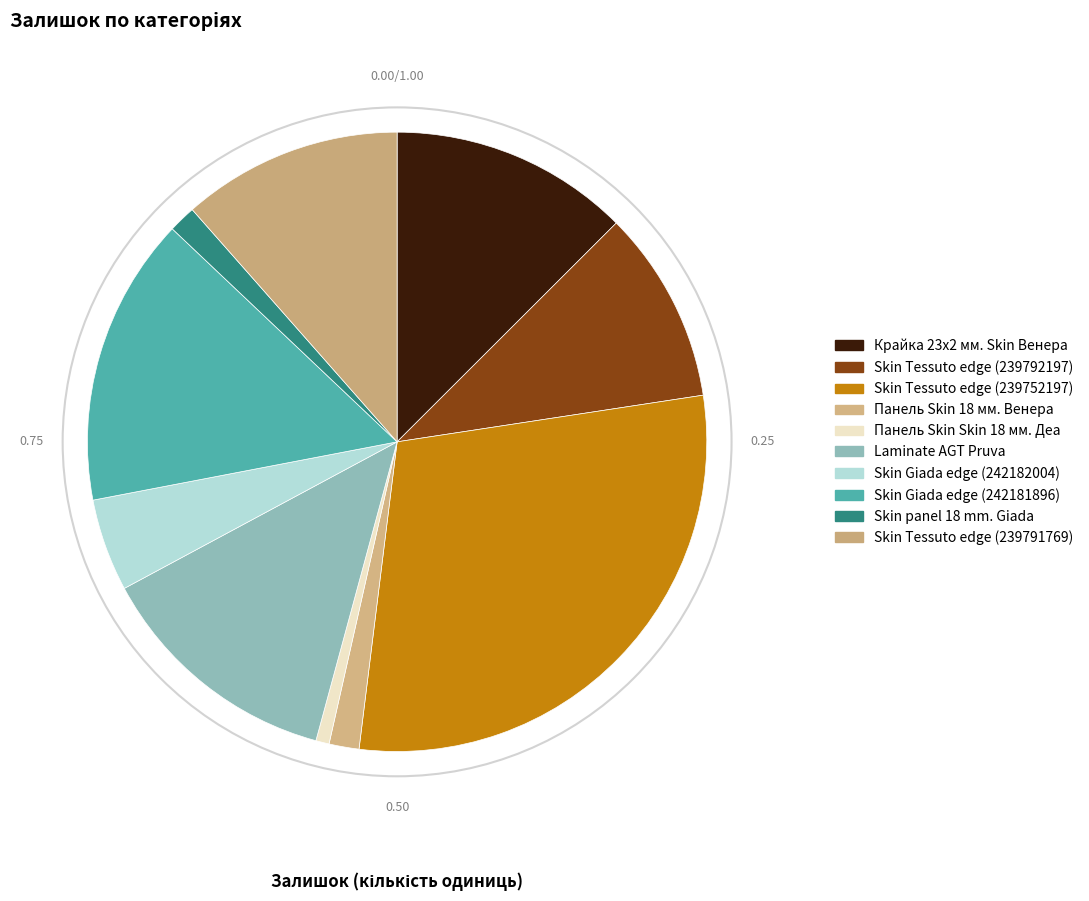

True or false: Skin Tessuto edge (239791769) accounts for 3% of the total.

False